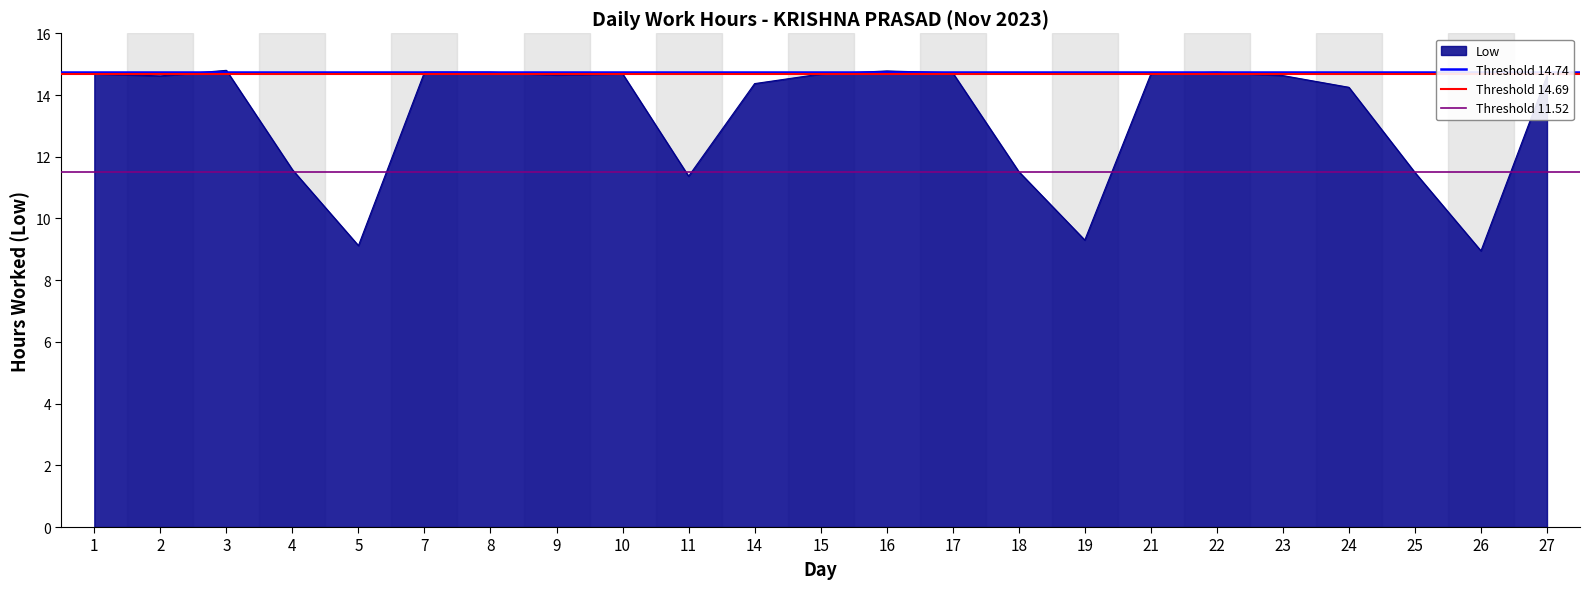

True or false: Low has a value of 14.7 at 7.

True